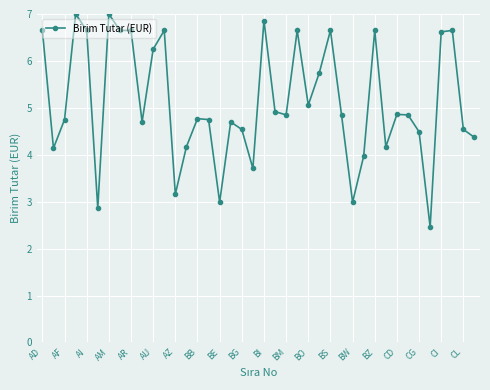

What is the maximum value shown in the chart?

7.0